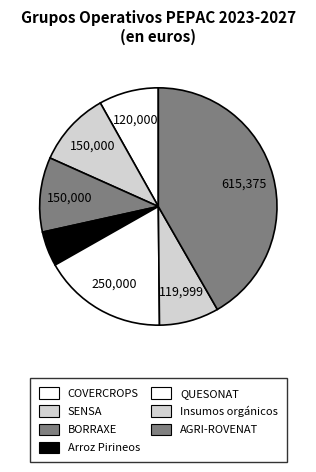

Does any single category account for the majority?

No